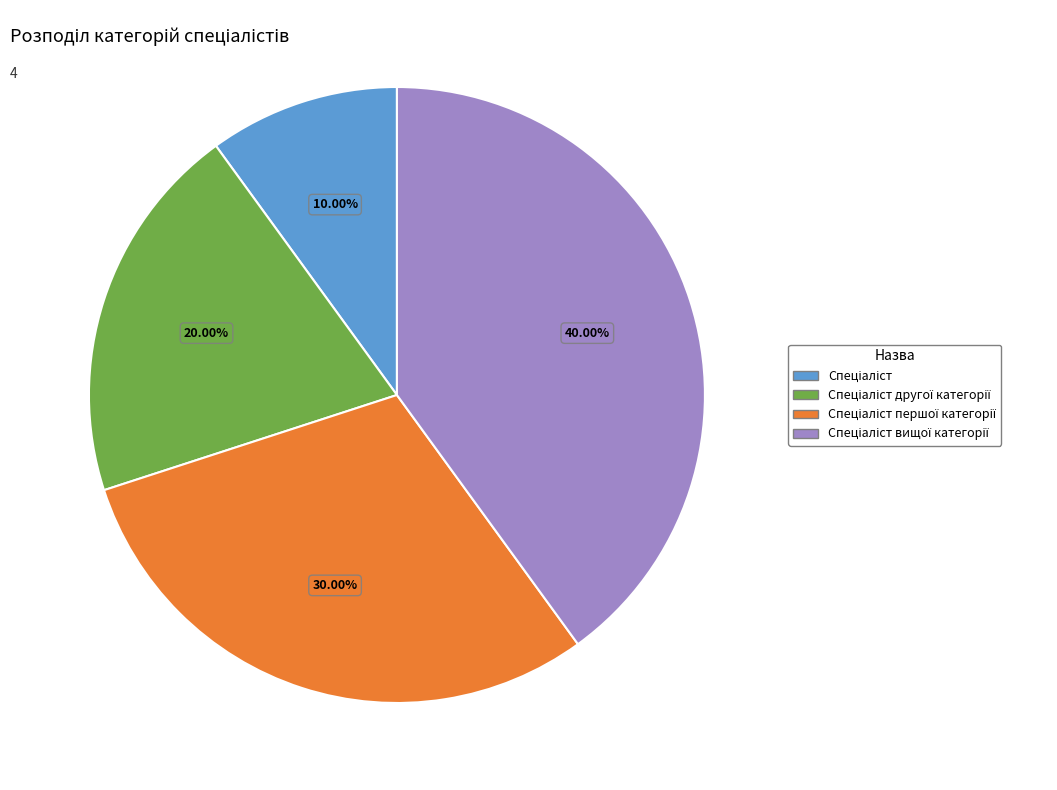

Does any single category account for the majority?

No